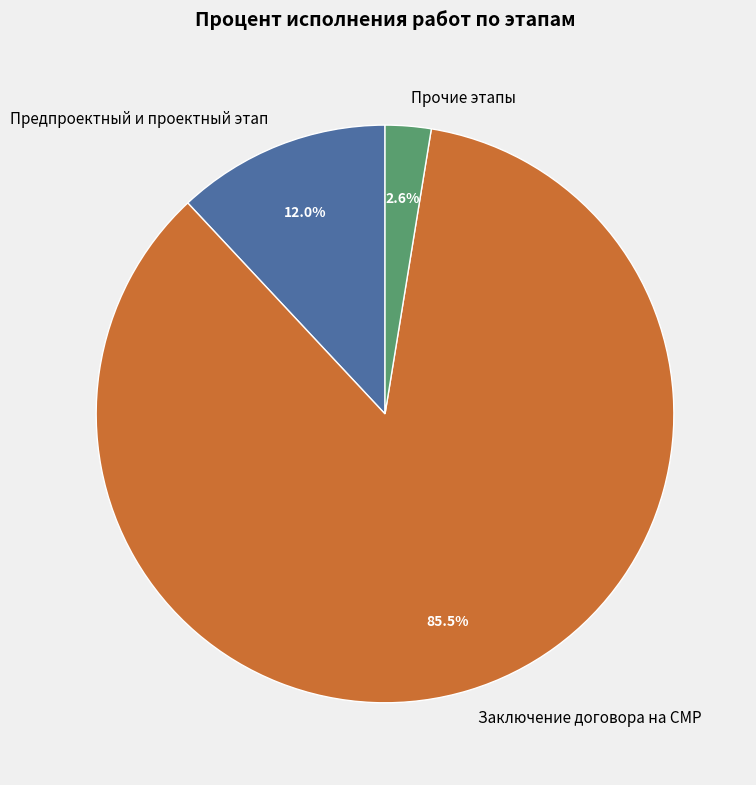

Which category has the smallest portion of the pie?

Прочие этапы